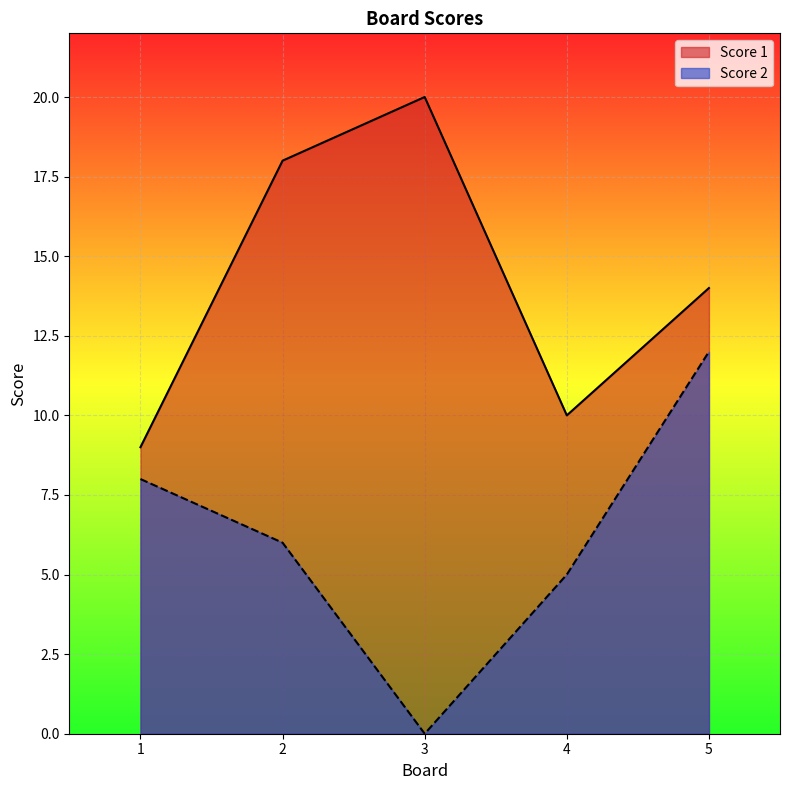

Where does the Score 2 series first go above 6?

1